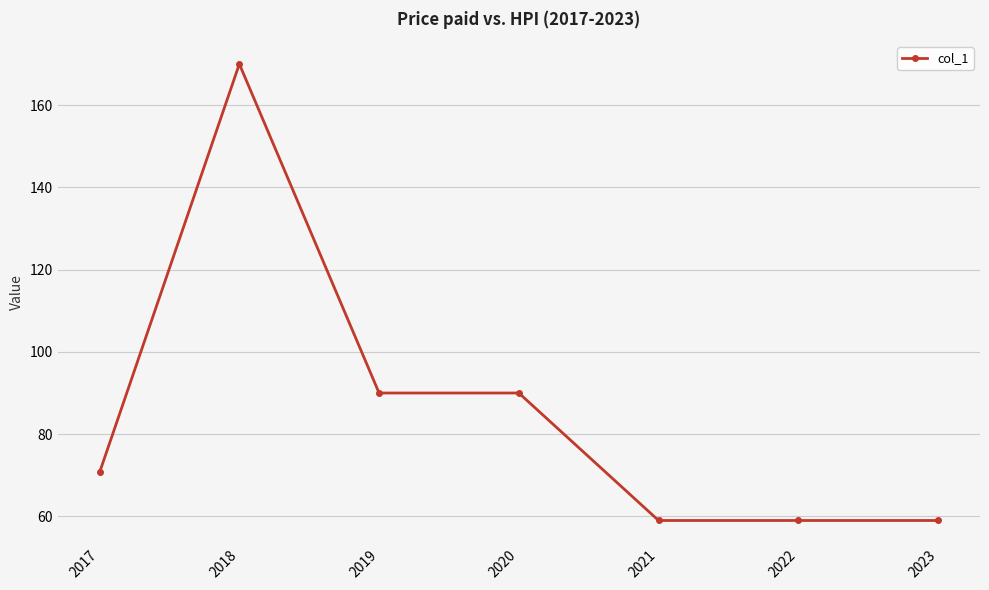

What is the minimum value shown in the chart?

59.0